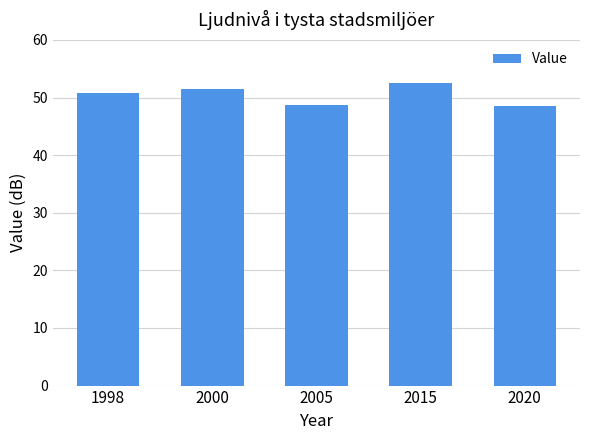

What is the sum of all values?

252.0